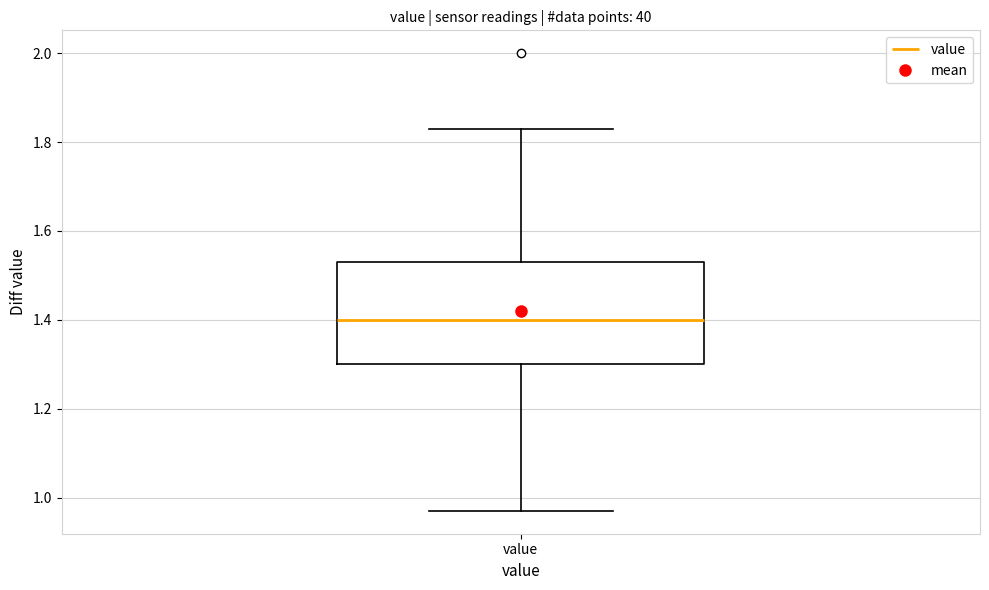

Read this box plot against the y-axis: the position of the median line, the range covered by the box, and the ends of both whiskers. The values are not printed on the chart, so give them approximately, as read against the axis.

median 1.40, box 1.30 to 1.54, whiskers 0.98 to 1.84